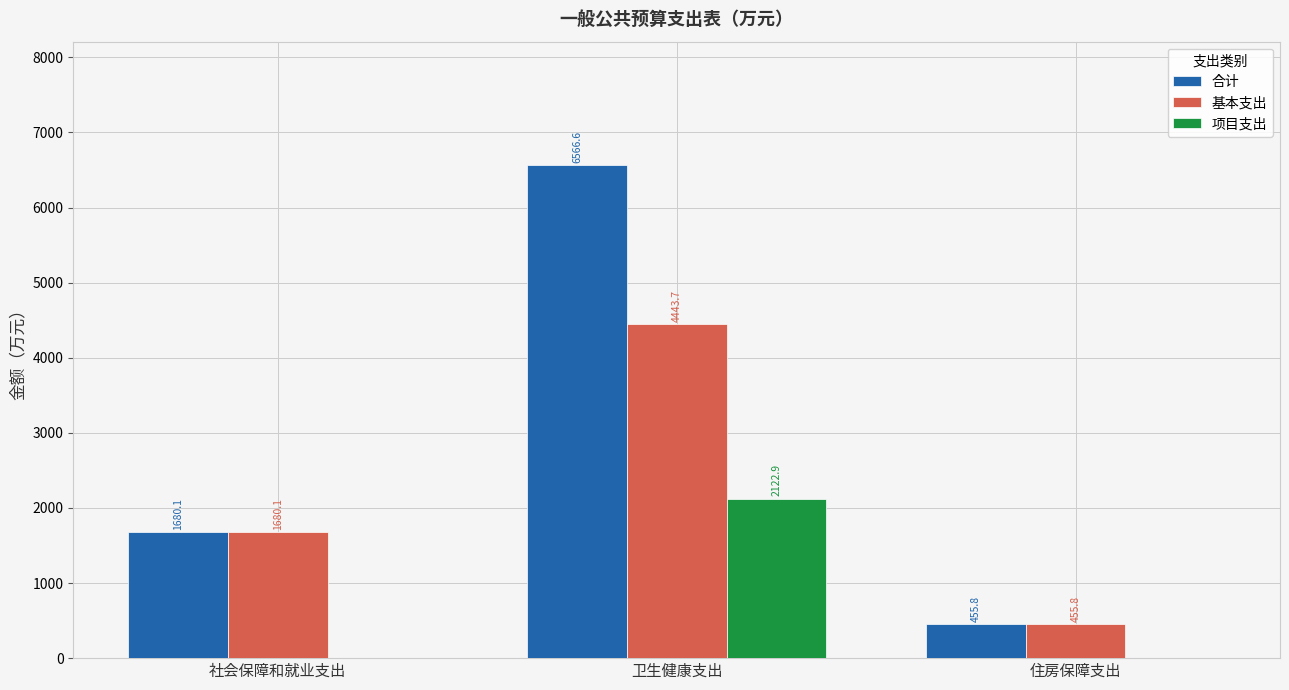

What value does the 项目支出 series have at 卫生健康支出?

2122.9